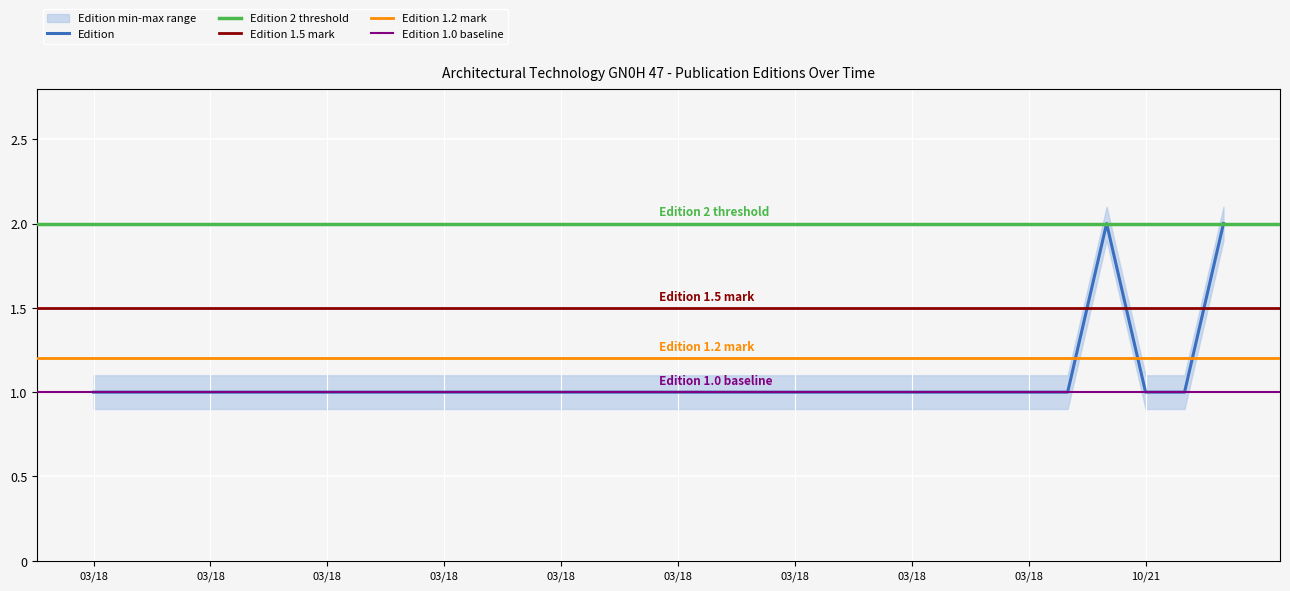

What is the greatest value displayed?

2